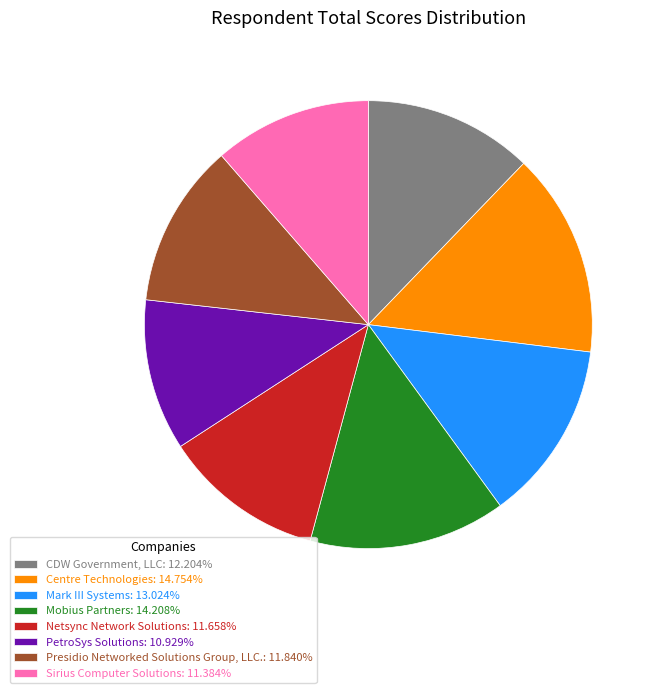

Is it true that Netsync Network Solutions is 12% of the pie?

True